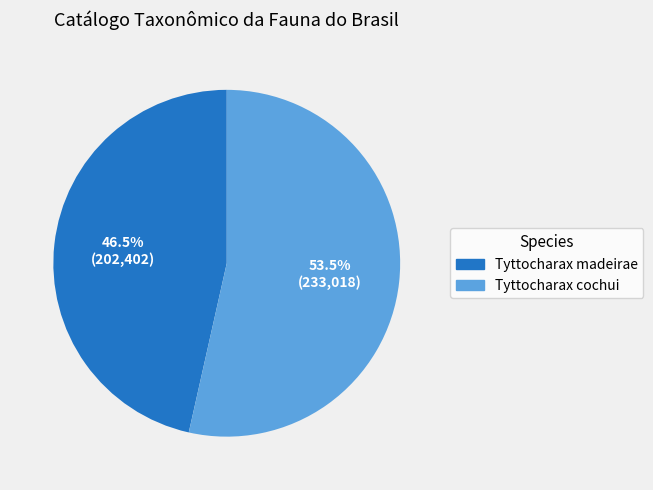

What percentage is NOT represented by Tyttocharax cochui?

46.5%